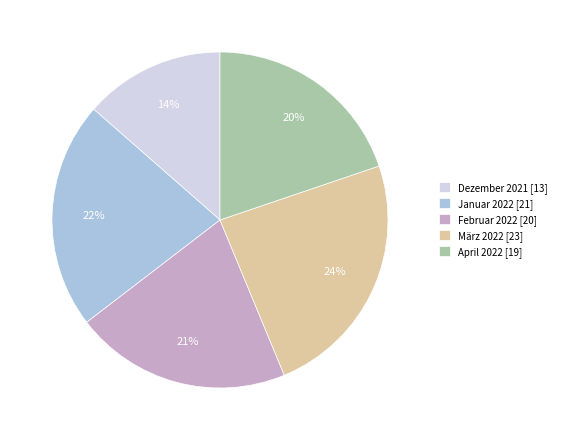

Which has a higher value, Januar 2022 [21] or März 2022 [23]?

März 2022 [23]